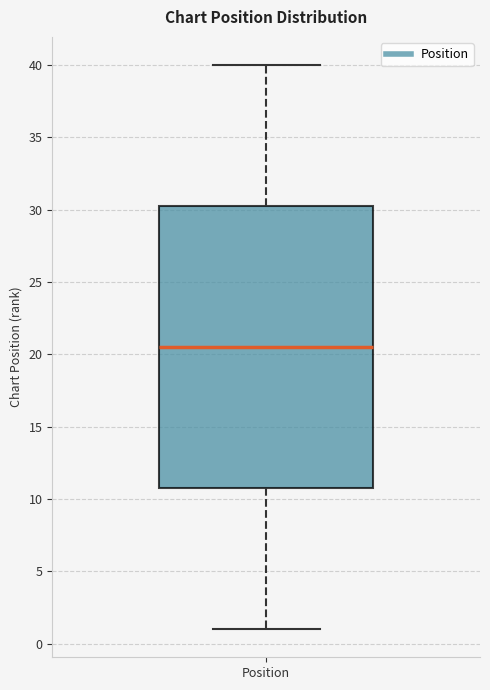

Transcribe this box plot: give where the median line is, the range the box spans, and where the two whiskers end, as read against the y-axis. The values are not printed on the chart, so give them approximately, as read against the axis.

median 20.5, box 11.0 to 30.5, whiskers 1.0 to 40.0